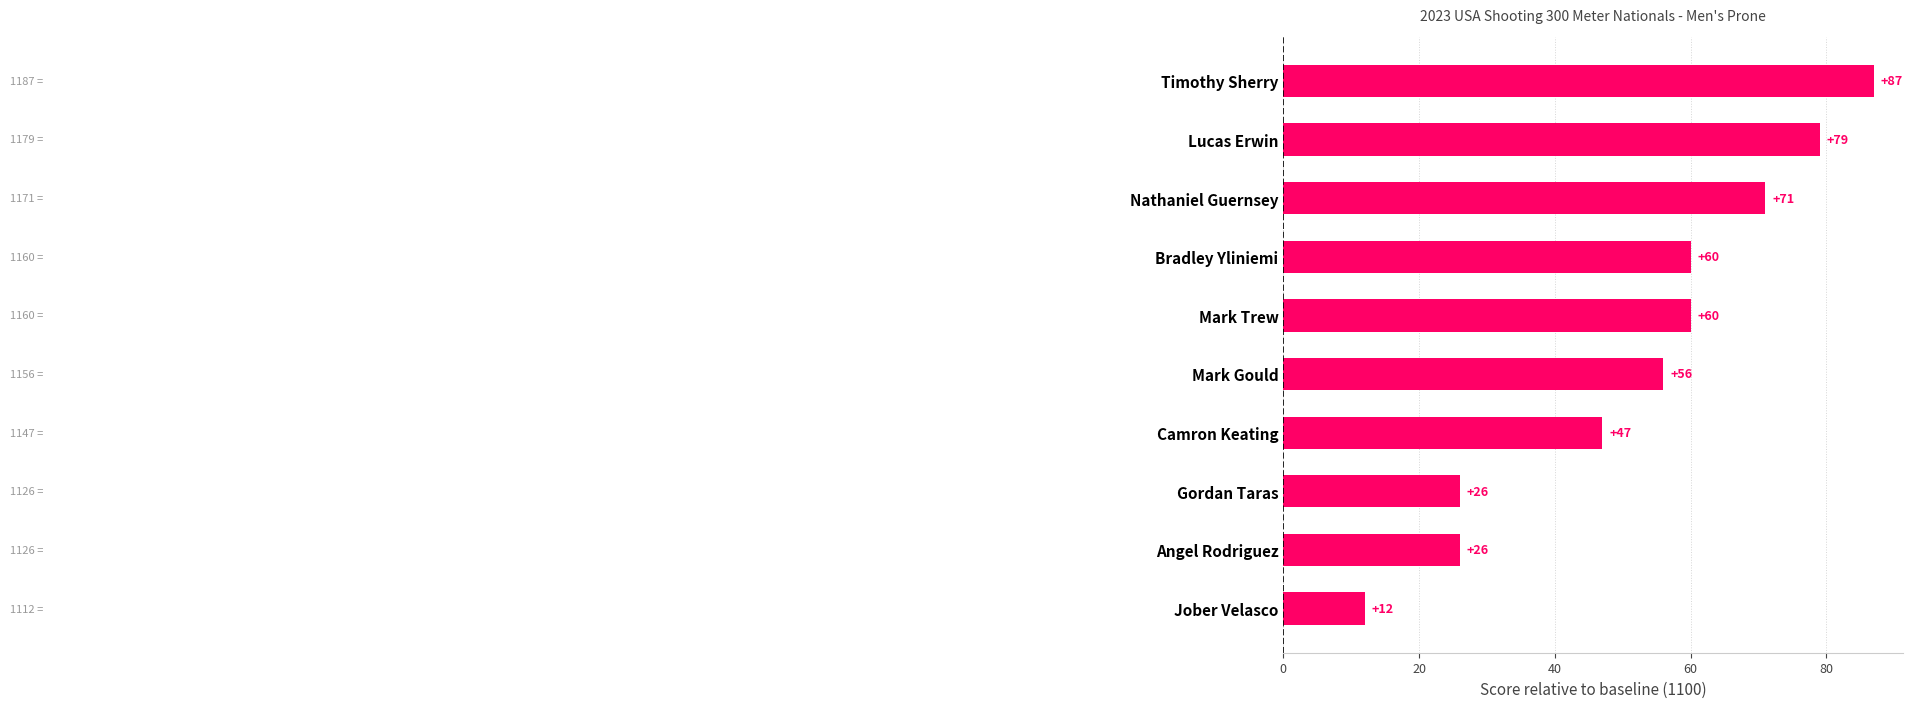

Reading top to bottom, extract all data points from this chart.

Timothy Sherry=87	Lucas Erwin=79	Nathaniel Guernsey=71	Bradley Yliniemi=60	Mark Trew=60	Mark Gould=56	Camron Keating=47	Gordan Taras=26	Angel Rodriguez=26	Jober Velasco=12